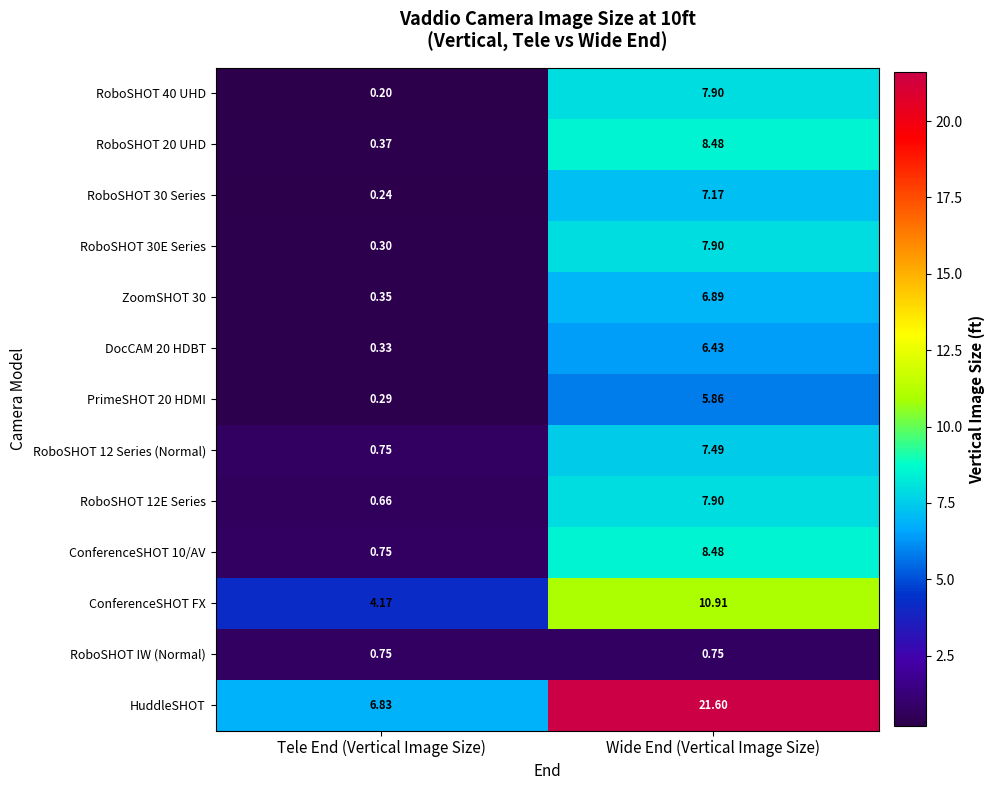

Where is RoboSHOT 40 UHD nearest to the value 4?

Tele End (Vertical Image Size)